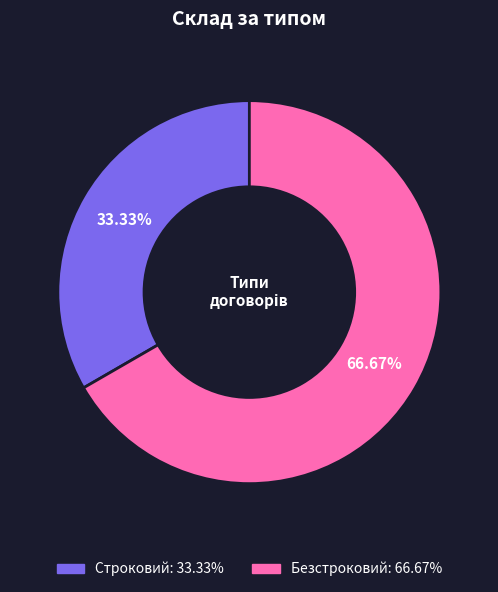

What percentage is NOT represented by Безстроковий?

33.3%